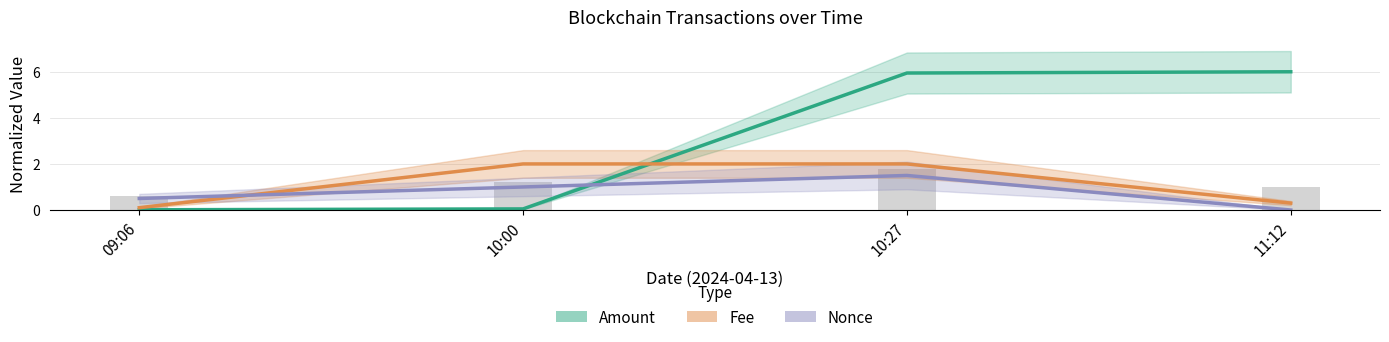

Reading left to right, transcribe all the data shown in this chart.

Amount: 09:06=0.0	10:00=0.0	10:27=5.9	11:12=6.0
Fee: 09:06=0.1	10:00=2.0	10:27=2.0	11:12=0.3
Nonce: 09:06=0.5	10:00=1.0	10:27=1.5	11:12=0.0